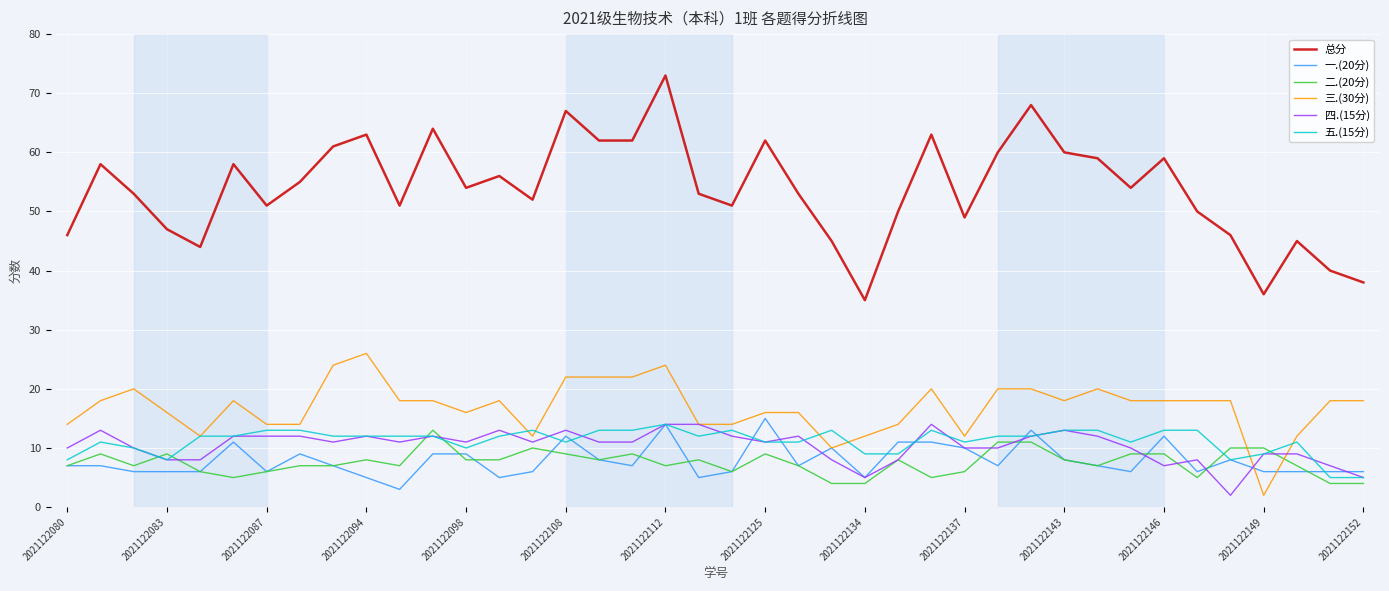

Which series has the largest total across all categories?

总分